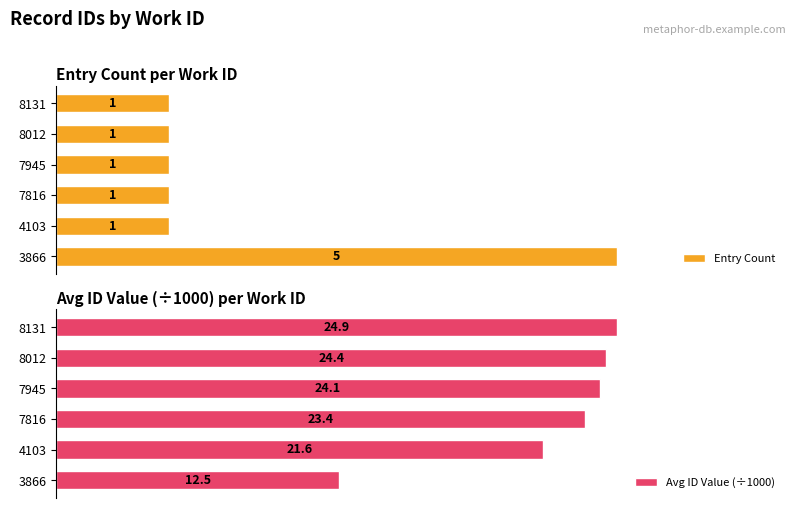

List the labels in order of Avg ID Value (÷1000) value, largest first.

8131, 8012, 7945, 7816, 4103, 3866